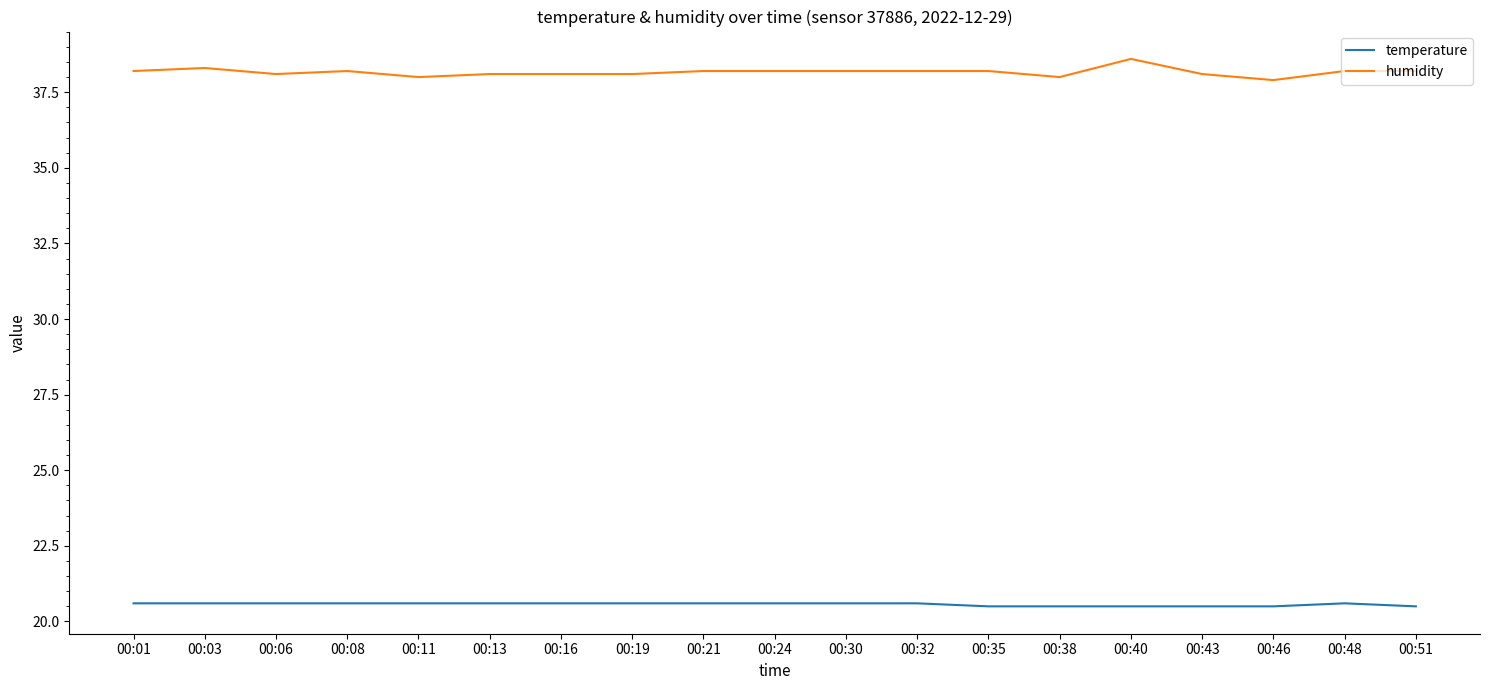

Does the chart display data point markers on the line(s)?

No